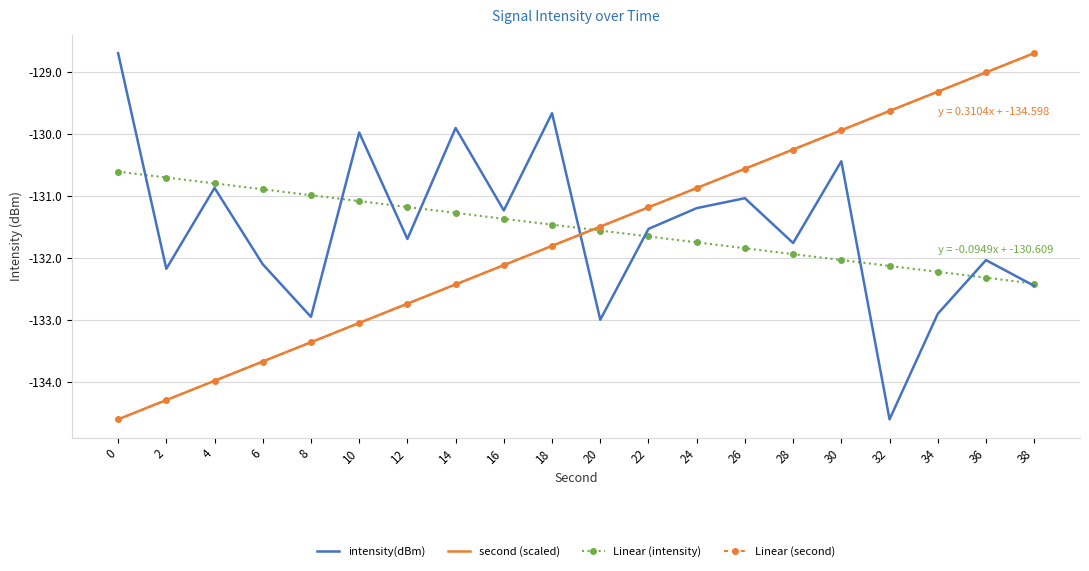

What are all the series names shown in the legend?

intensity(dBm), second (scaled), Linear (intensity), Linear (second)